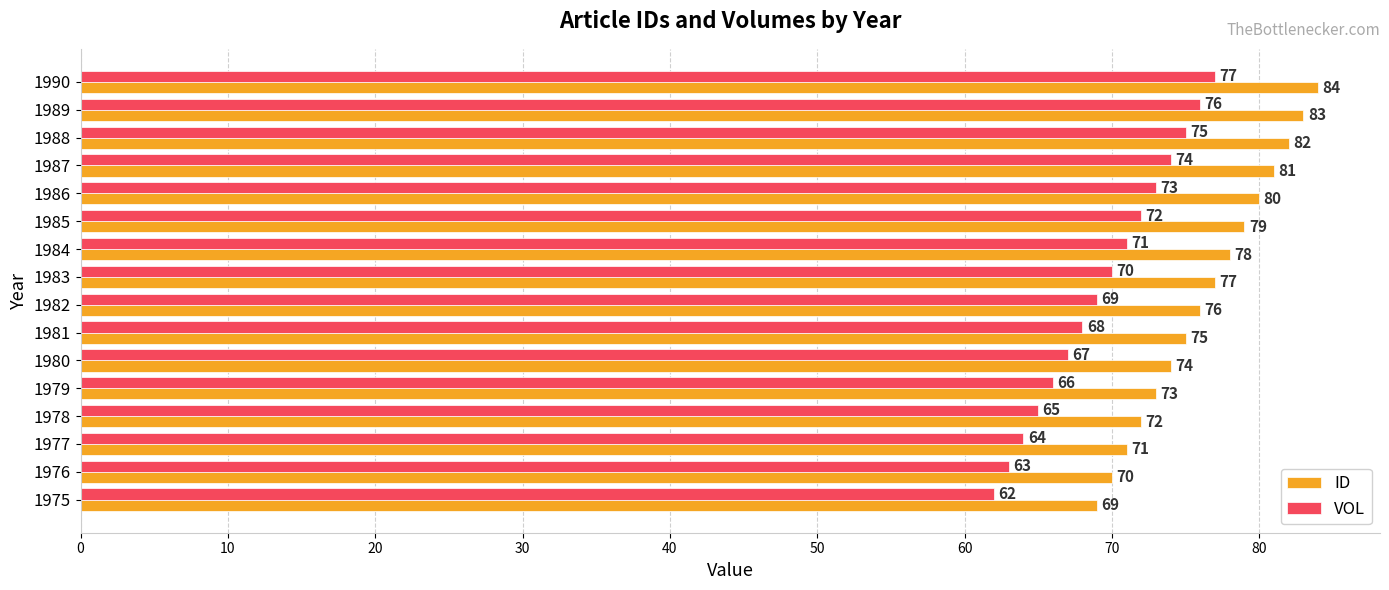

The value of VOL at 1986 is 15. True or false?

False